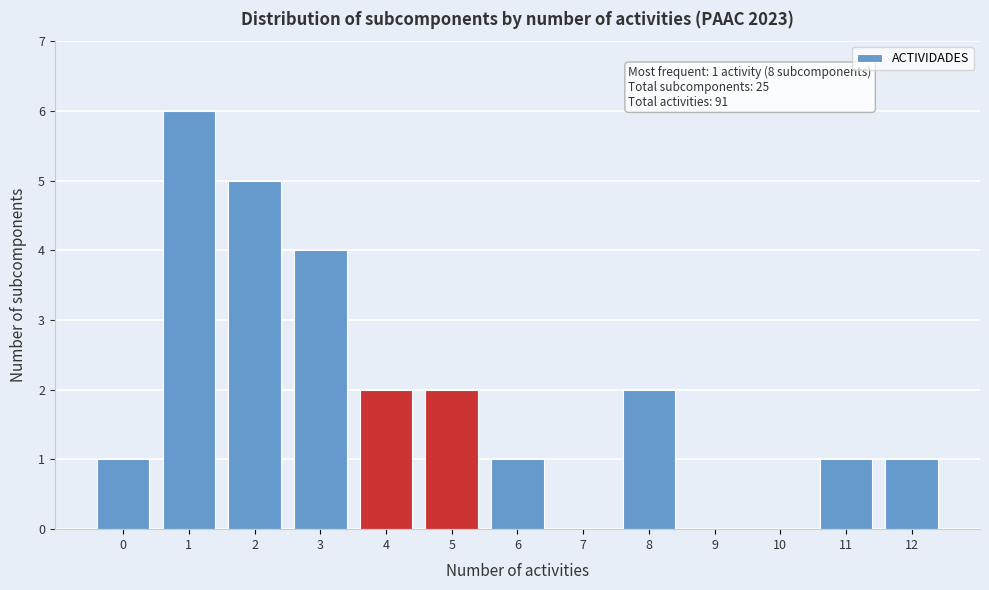

Reading left to right, extract all data points from this chart.

0=1	1=6	2=5	3=4	4=2	5=2	6=1	7=0	8=2	9=0	10=0	11=1	12=1